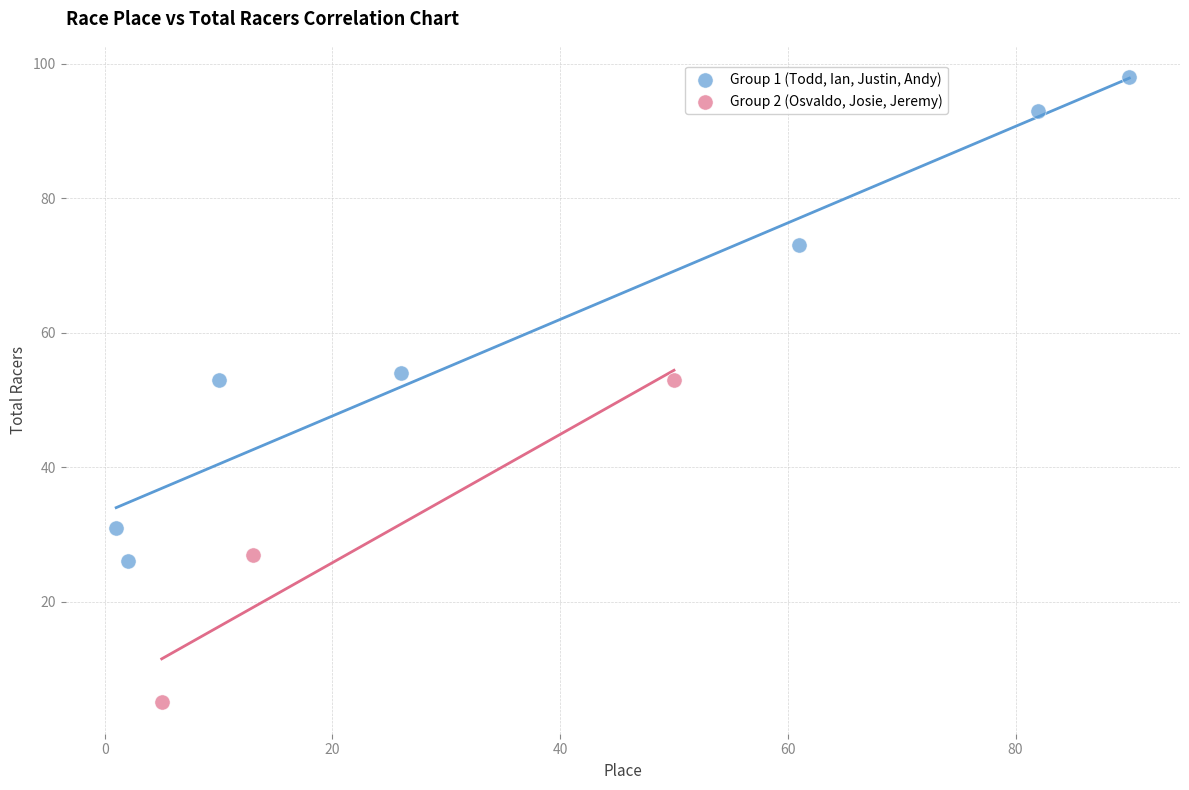

Which series reaches the minimum Y coordinate?

Group 2 (Osvaldo, Josie, Jeremy)